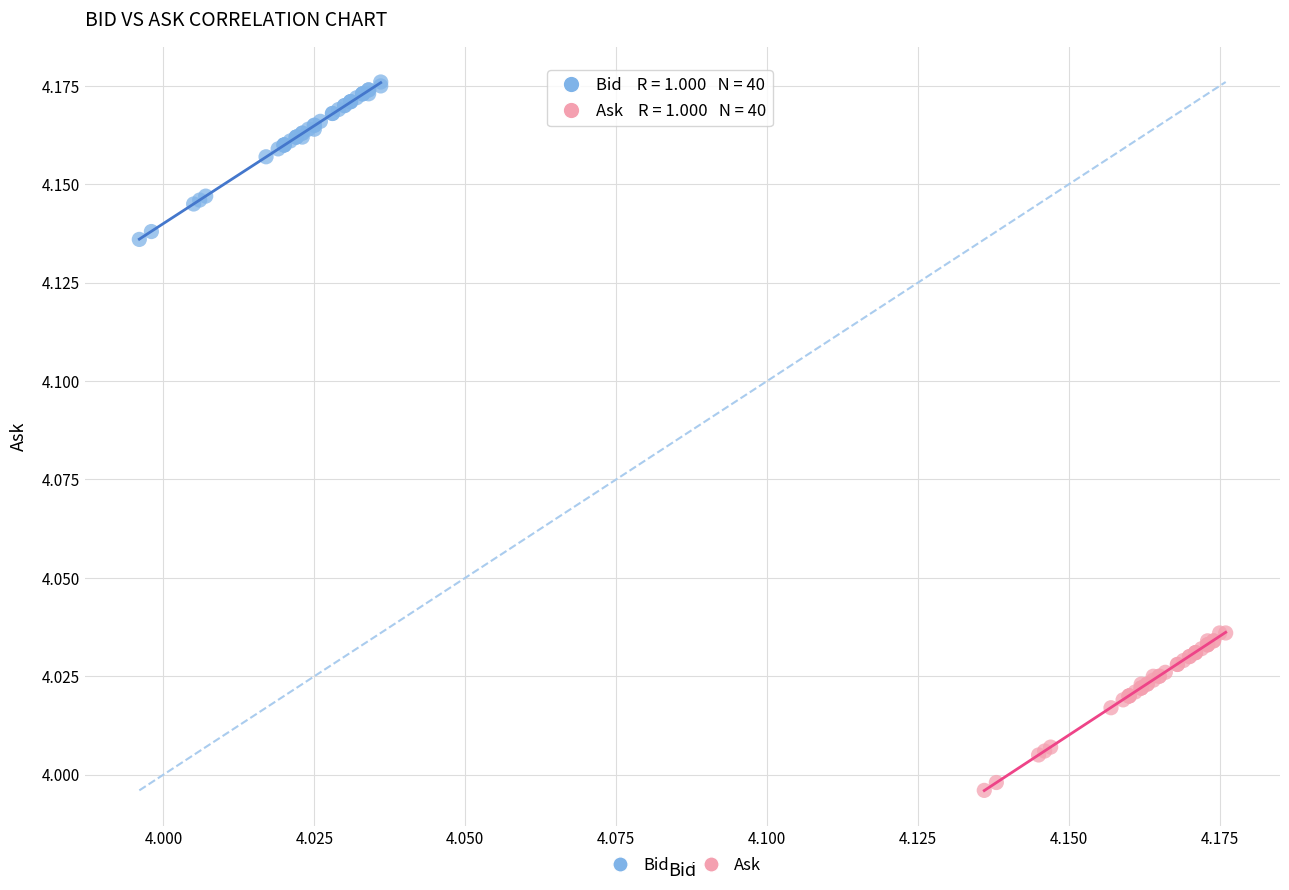

What are all the series names shown in the legend?

Bid, Ask